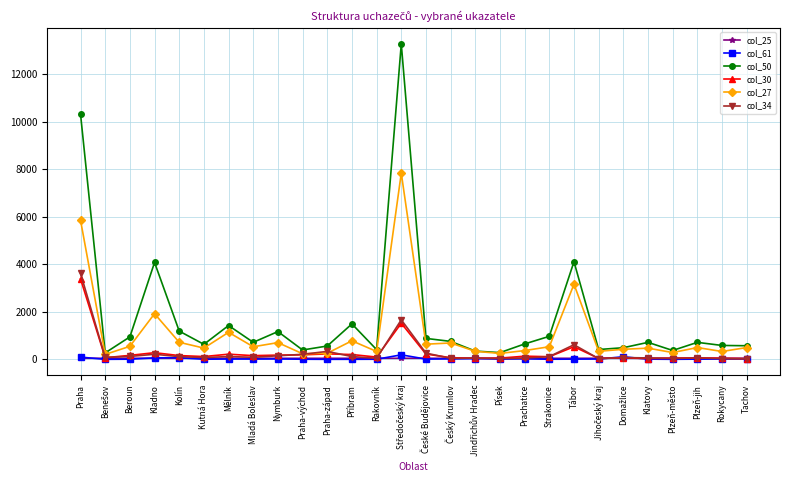

Which series has the largest total across all categories?

col_50